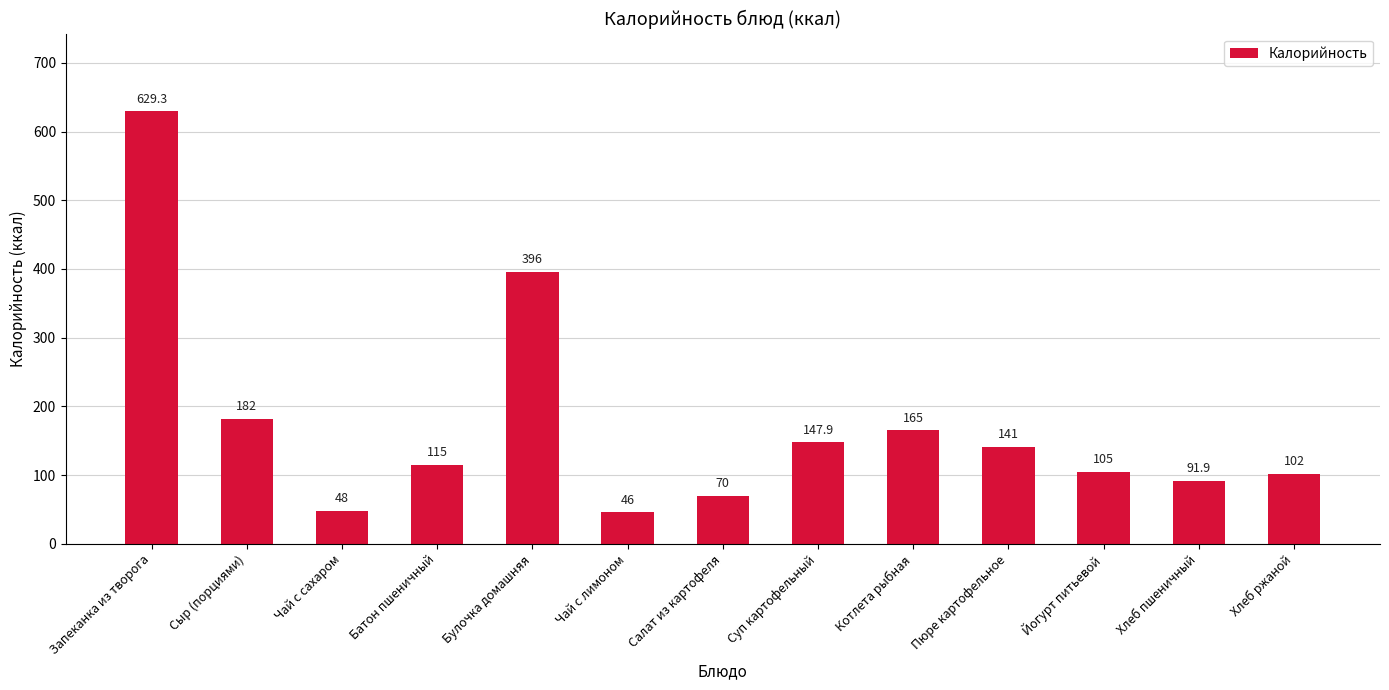

Does the chart contain any negative values?

No